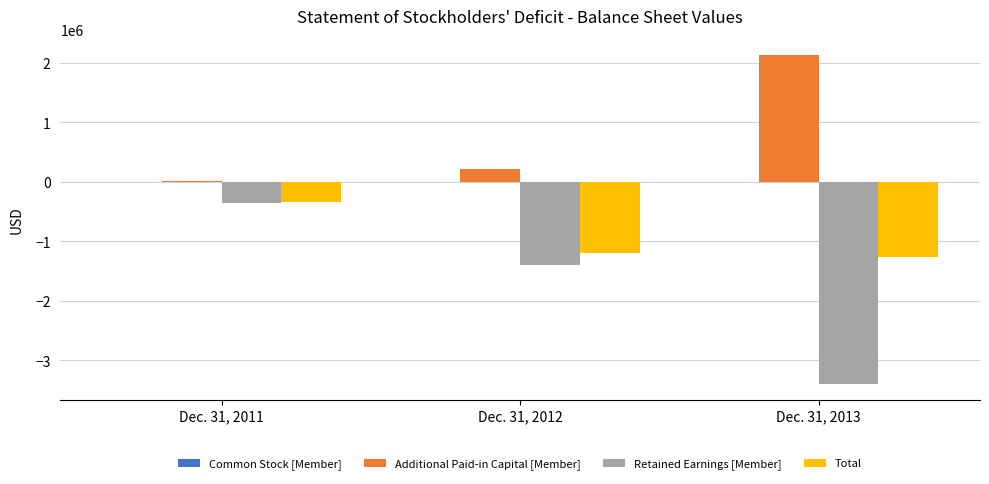

Does the chart contain stacked bars?

No